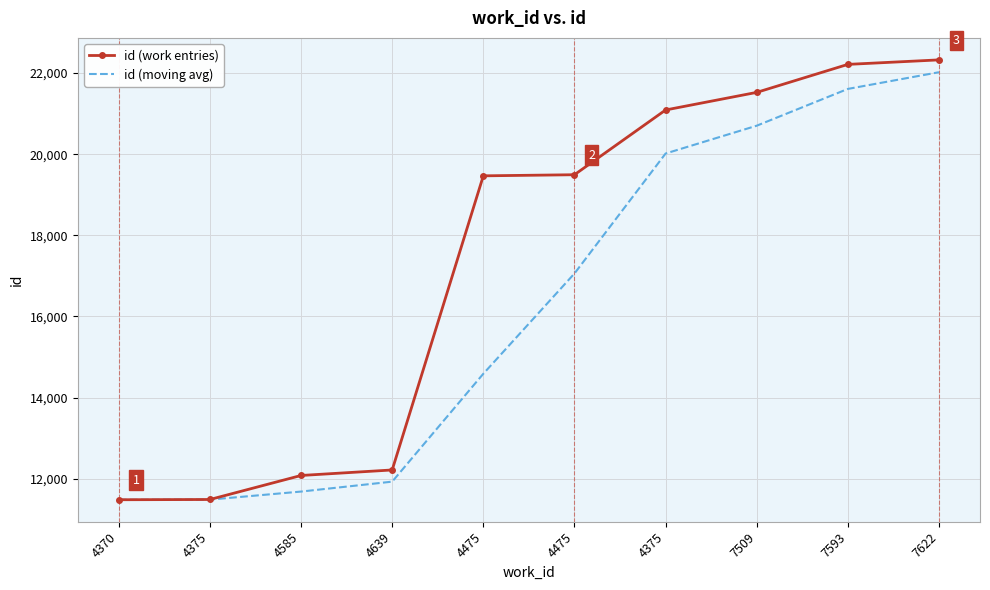

List the series in order of their overall mean, lowest first.

id (moving avg), id (work entries)